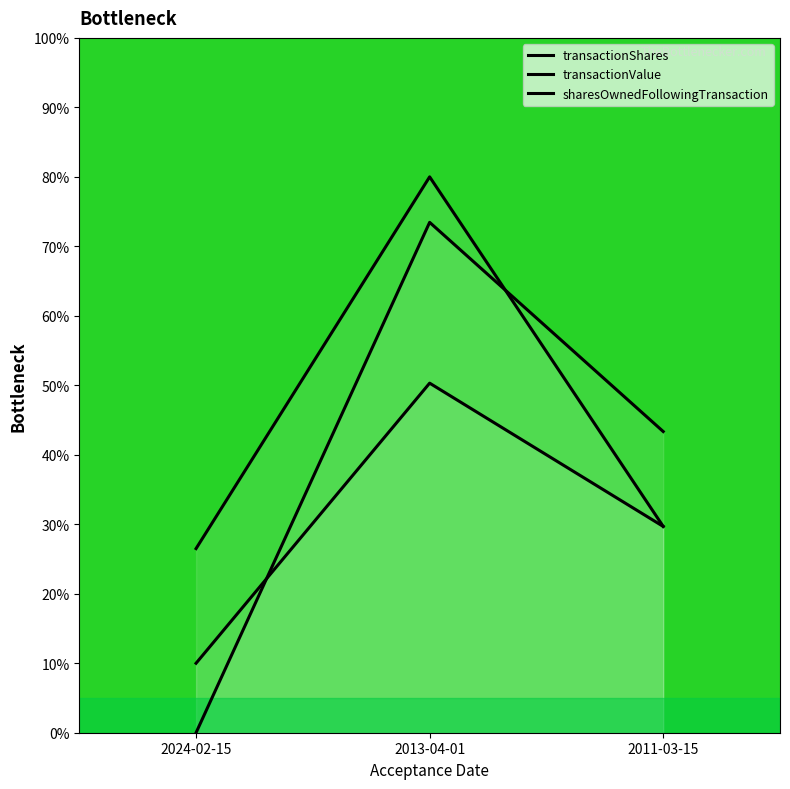

What is the spread (max minus min) of values at 2011-03-15?

13.7